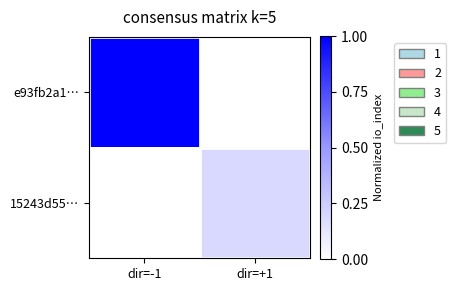

Reading left to right, list all the values displayed in this chart.

e93fb2a1…: dir=-1=1.0	dir=+1=0.0
15243d55…: dir=-1=0.0	dir=+1=0.2